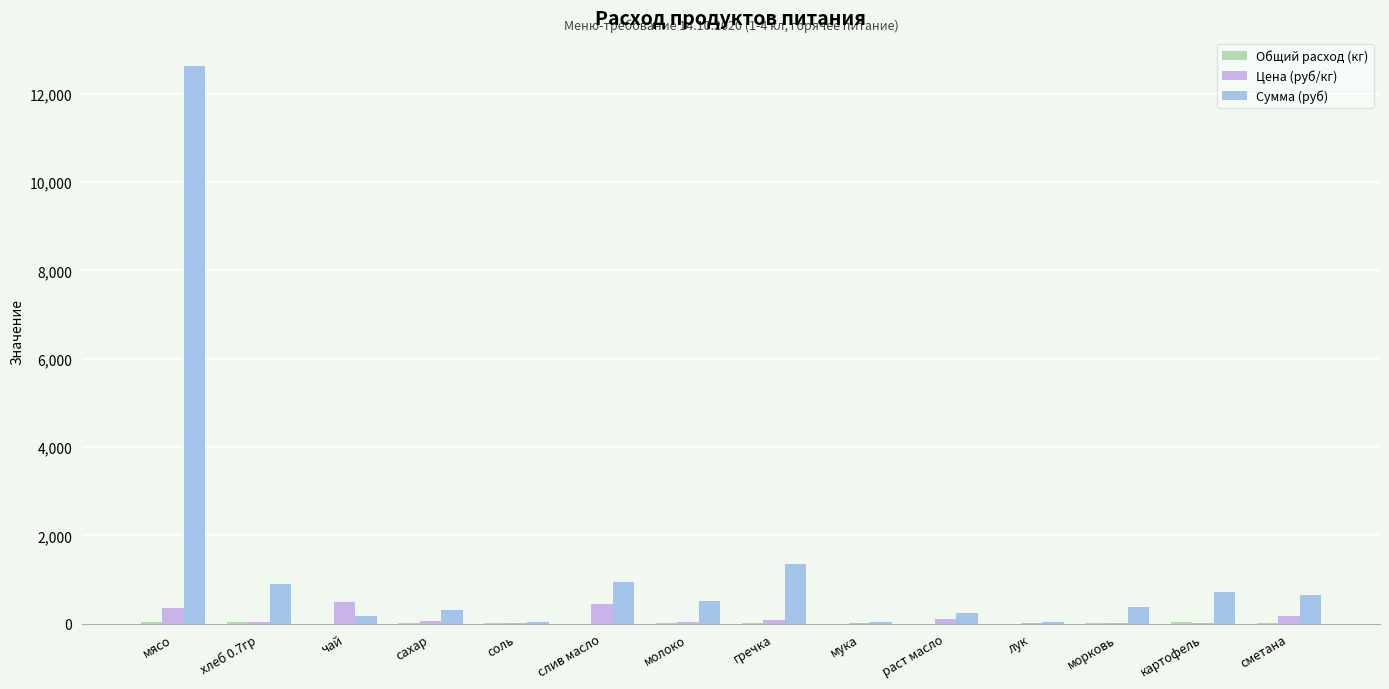

How many values in the Сумма (руб) series exceed 509?

7